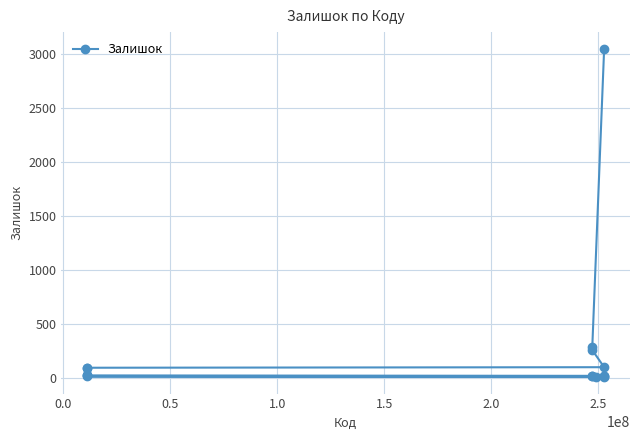

How many lines are shown in the chart?

1